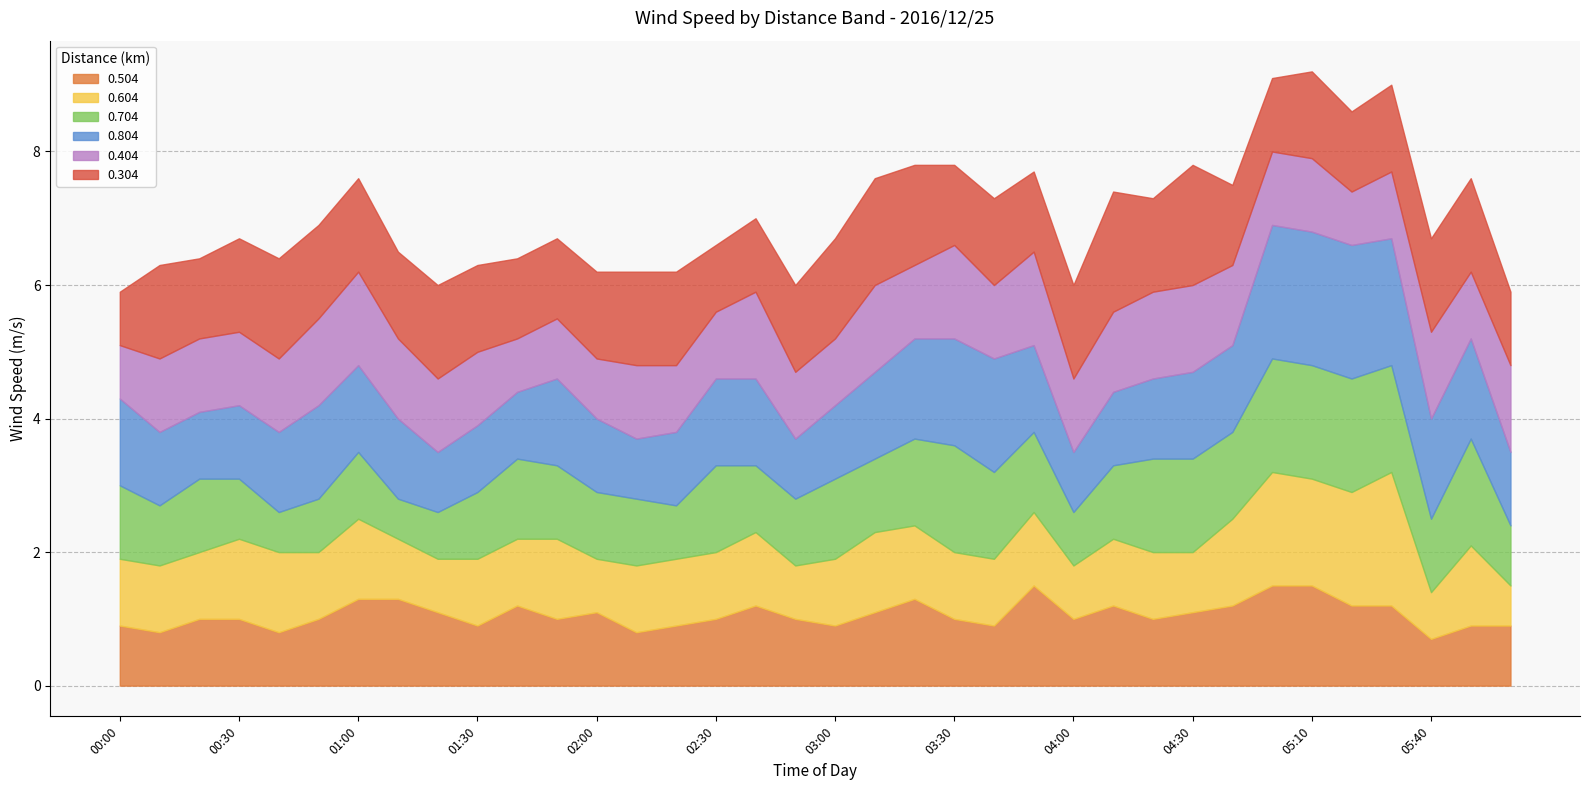

At which label does 0.404 first exceed 1?

00:10